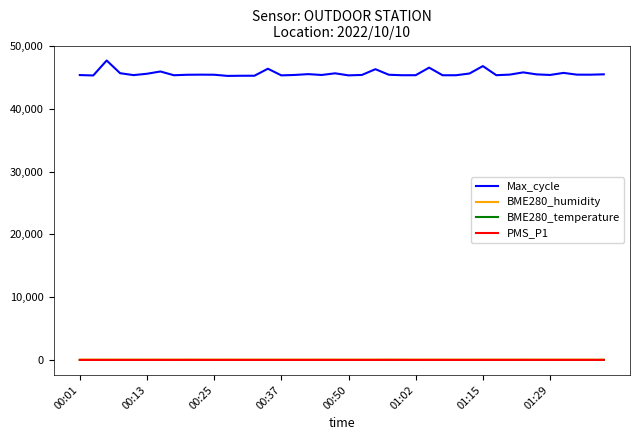

True or false: PMS_P1 and Max_cycle cross at least once.

False